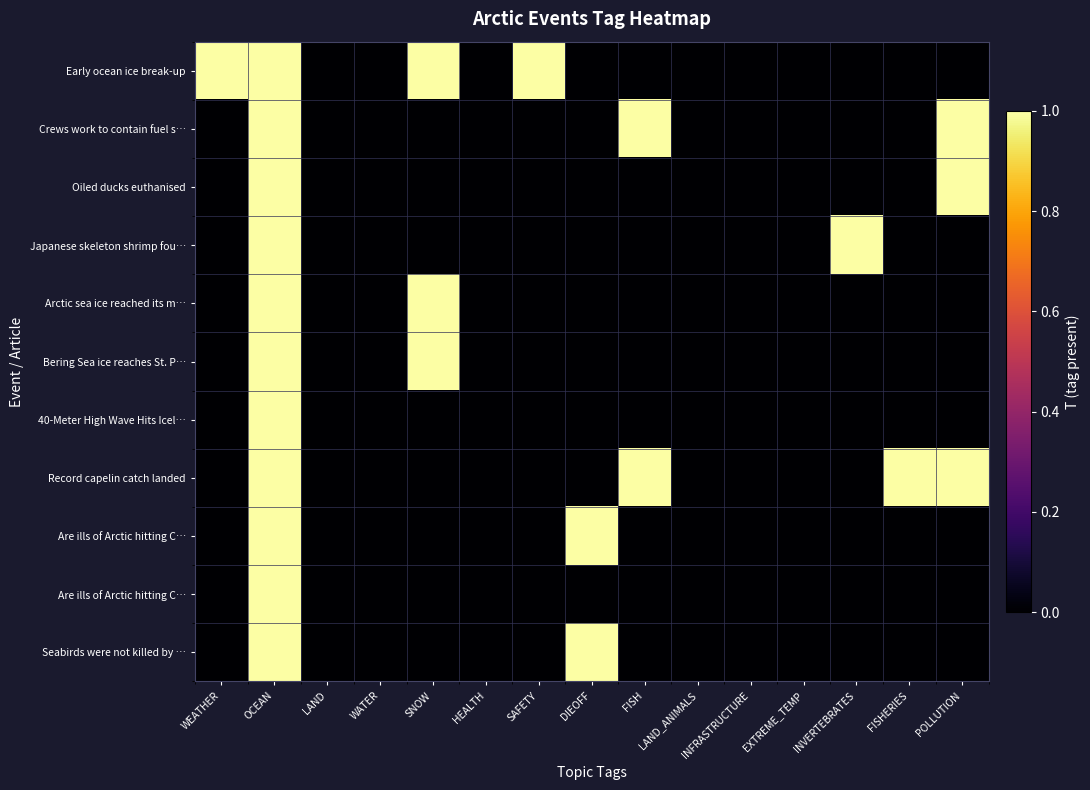

Which category has the lowest value across all series?

LAND